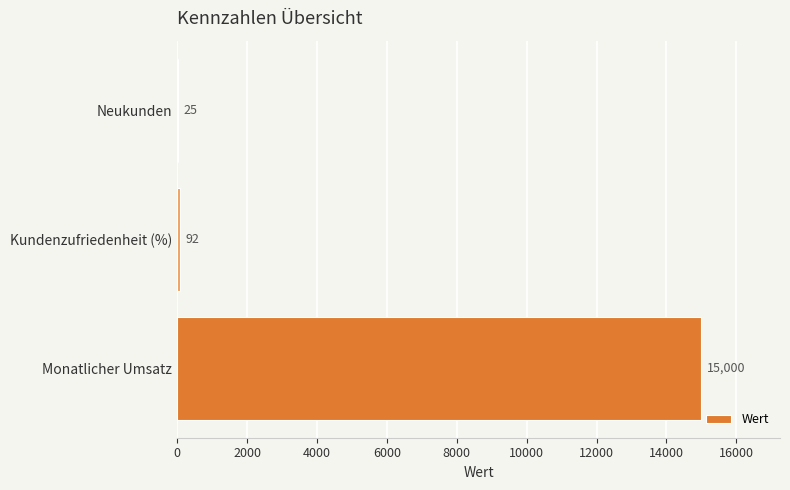

What is the sum of all values?

15117